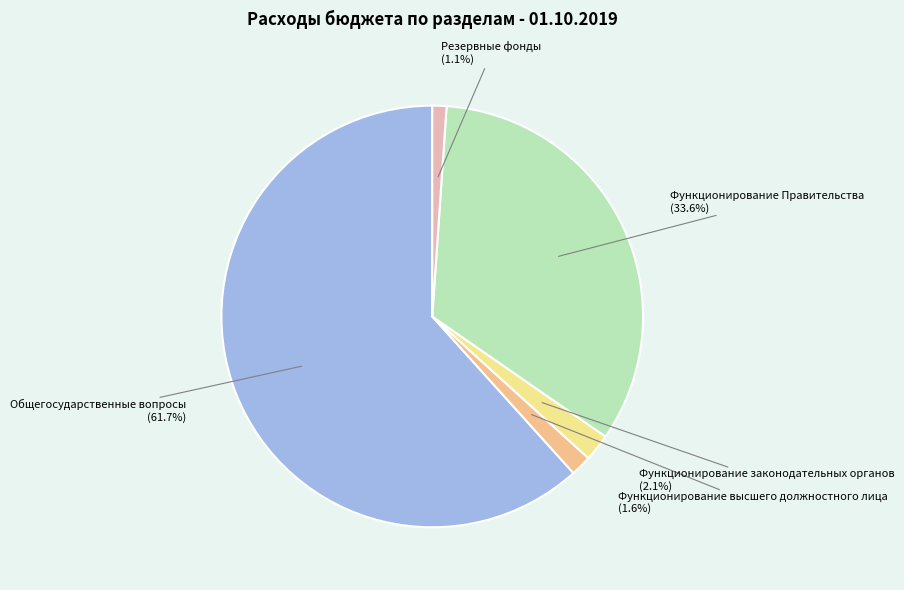

What is the largest slice in the pie chart?

Общегосударственные вопросы